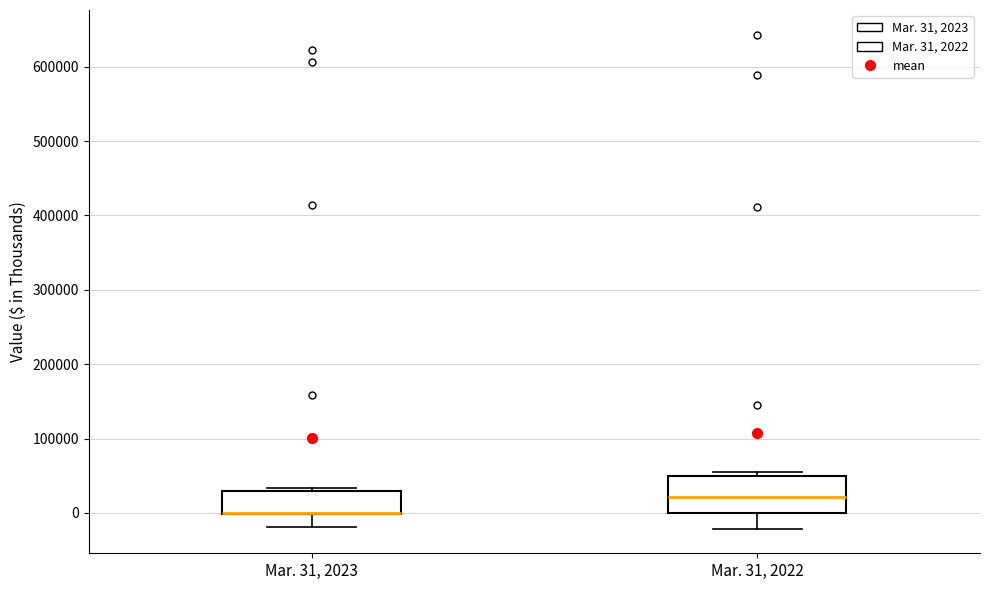

Comparing the boxes themselves (not the whiskers), which one is the tallest?

Mar. 31, 2022